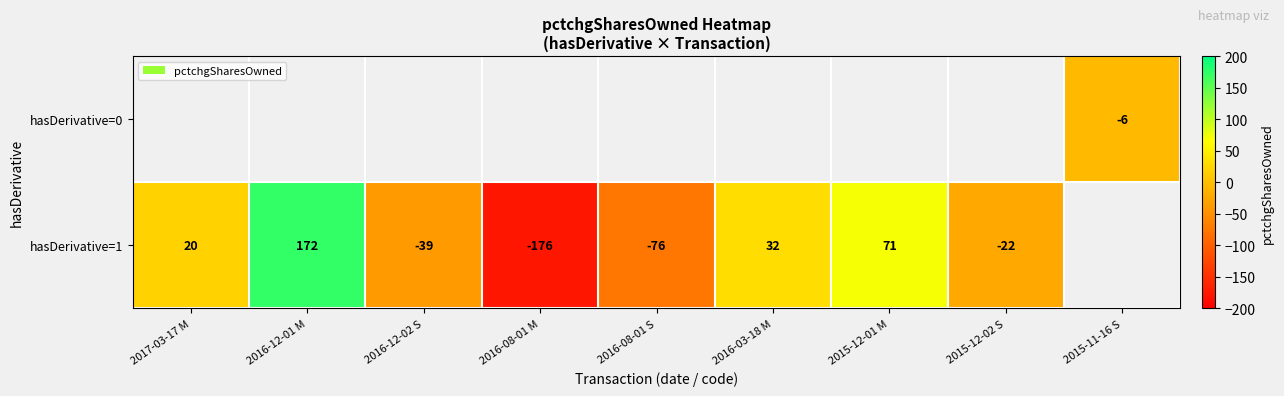

The value of hasDerivative=1 at 2016-08-01 M is -176. True or false?

True